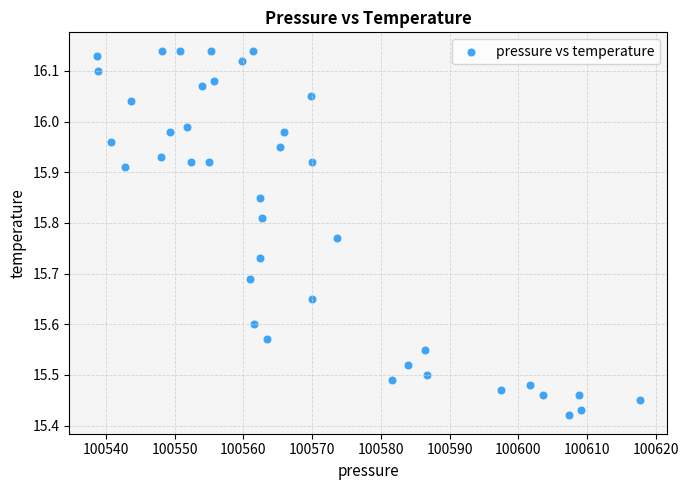

What is the range of Y values (max minus min)?

0.7